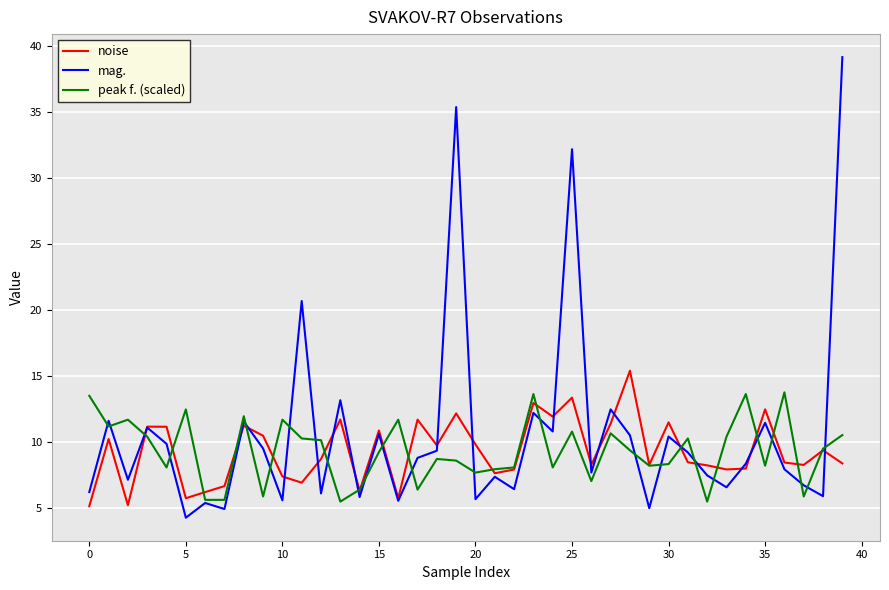

What are all the series names shown in the legend?

noise, mag., peak f. (scaled)